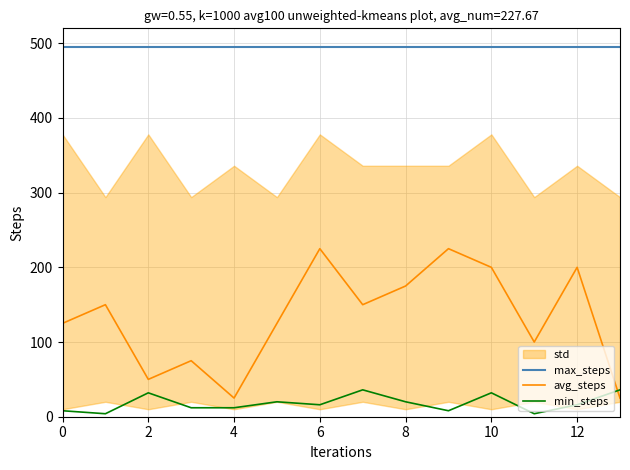

How many interior local peaks does the min_steps series have?

4